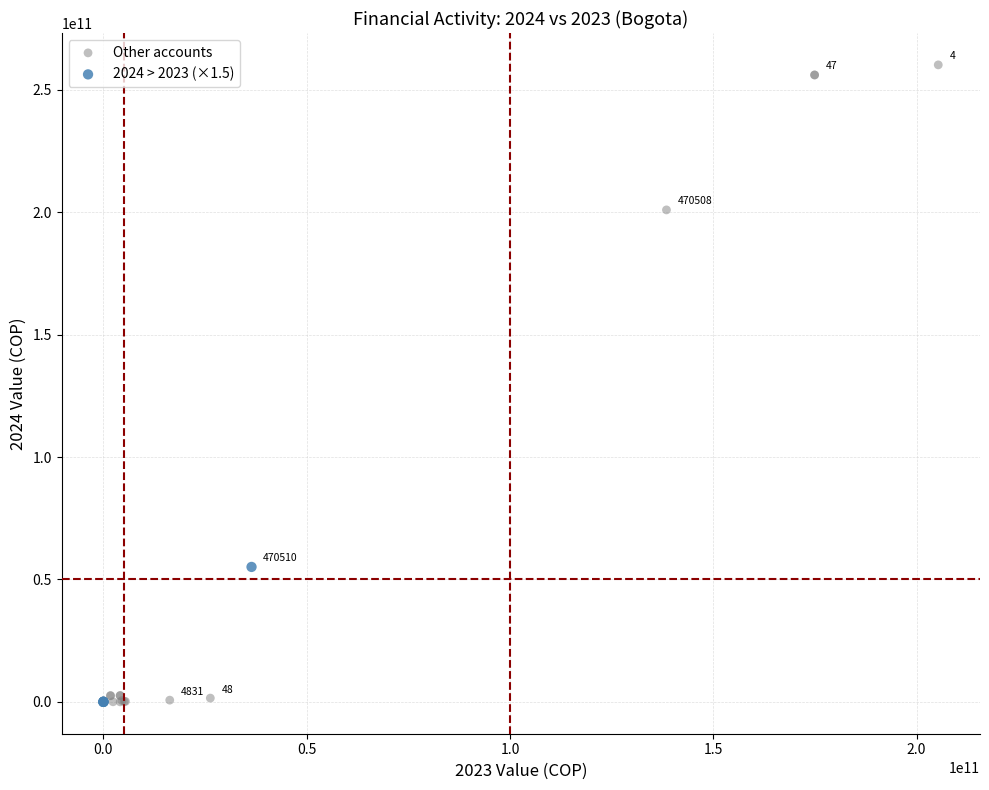

What are all the series names shown in the legend?

Other accounts, 2024 > 2023 (×1.5)